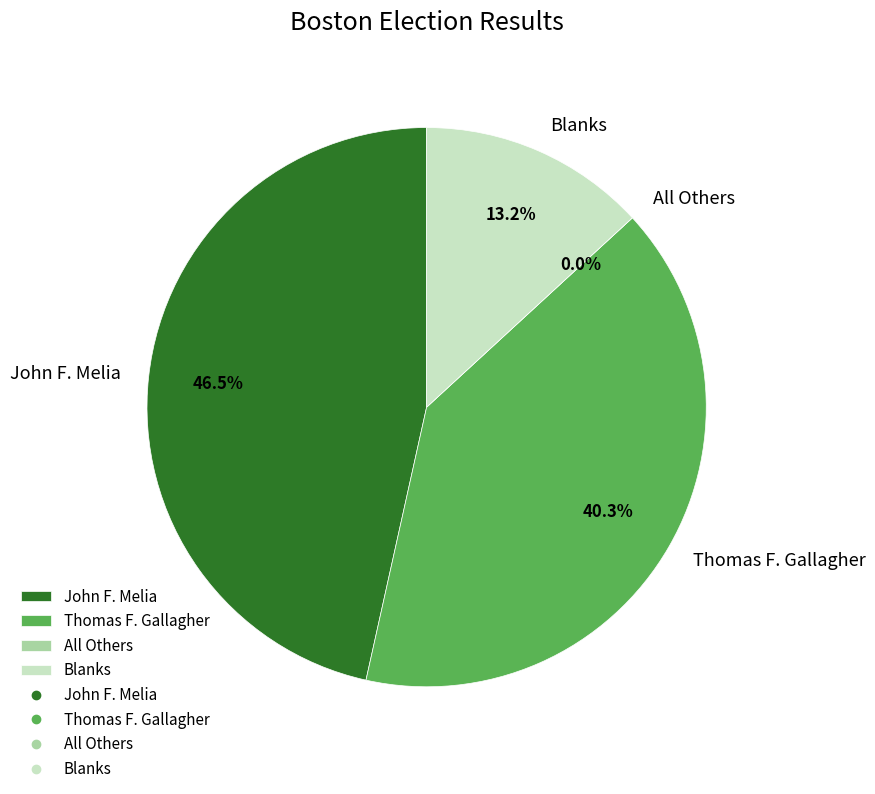

Rank the categories by value from lowest to highest.

All Others, Blanks, Thomas F. Gallagher, John F. Melia